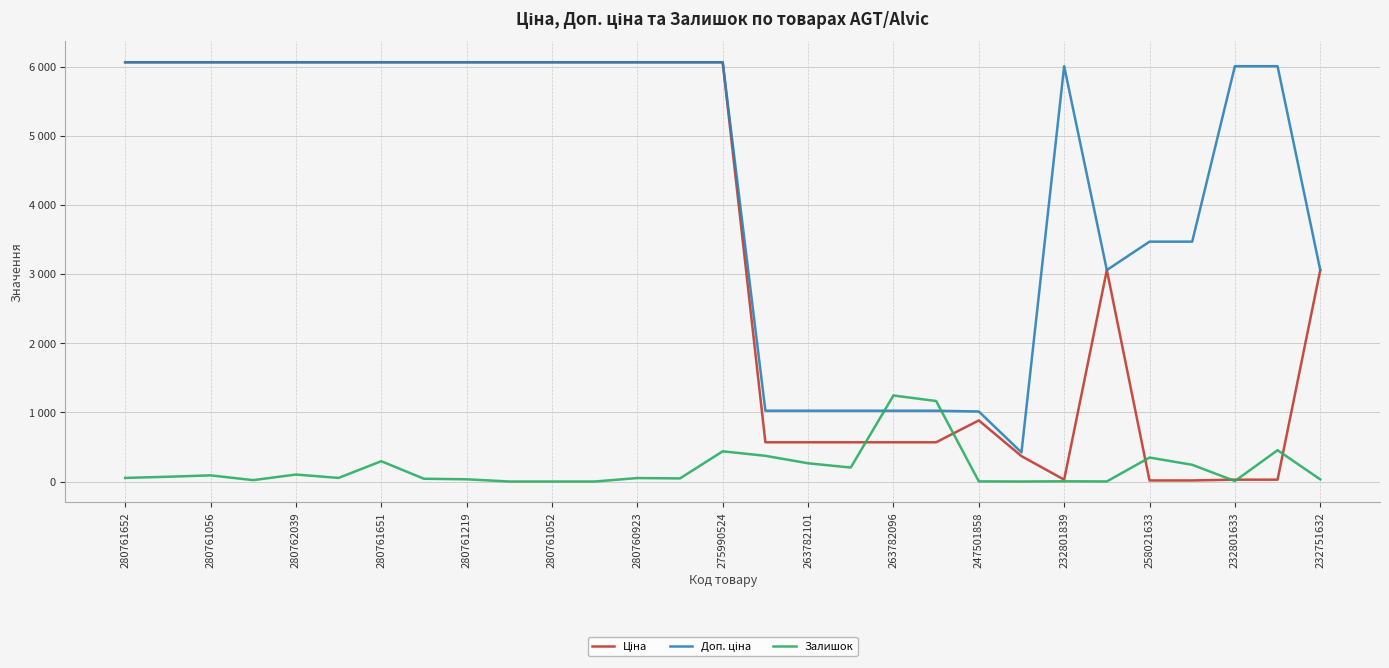

Does the chart have visible grid lines?

Yes